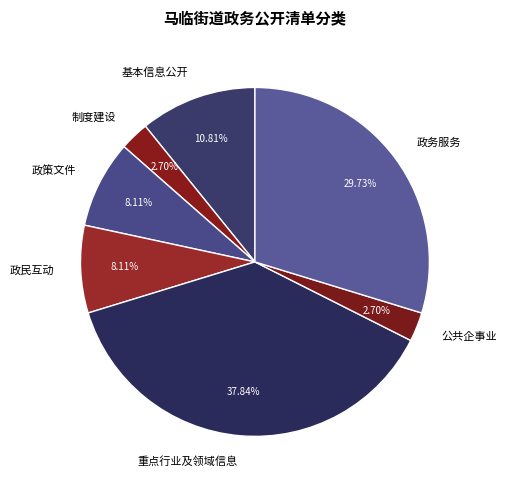

Is there any slice that represents more than half of the pie?

No